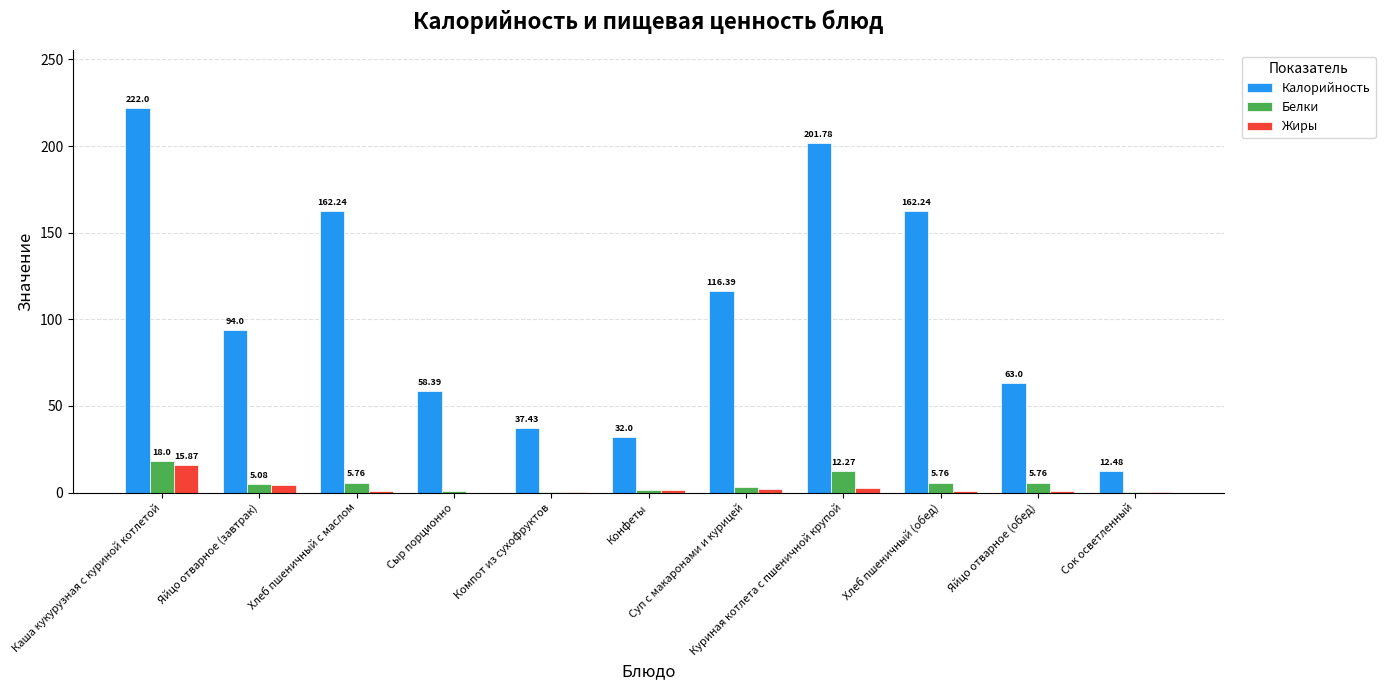

What is the sum of all Калорийность values?

1162.0